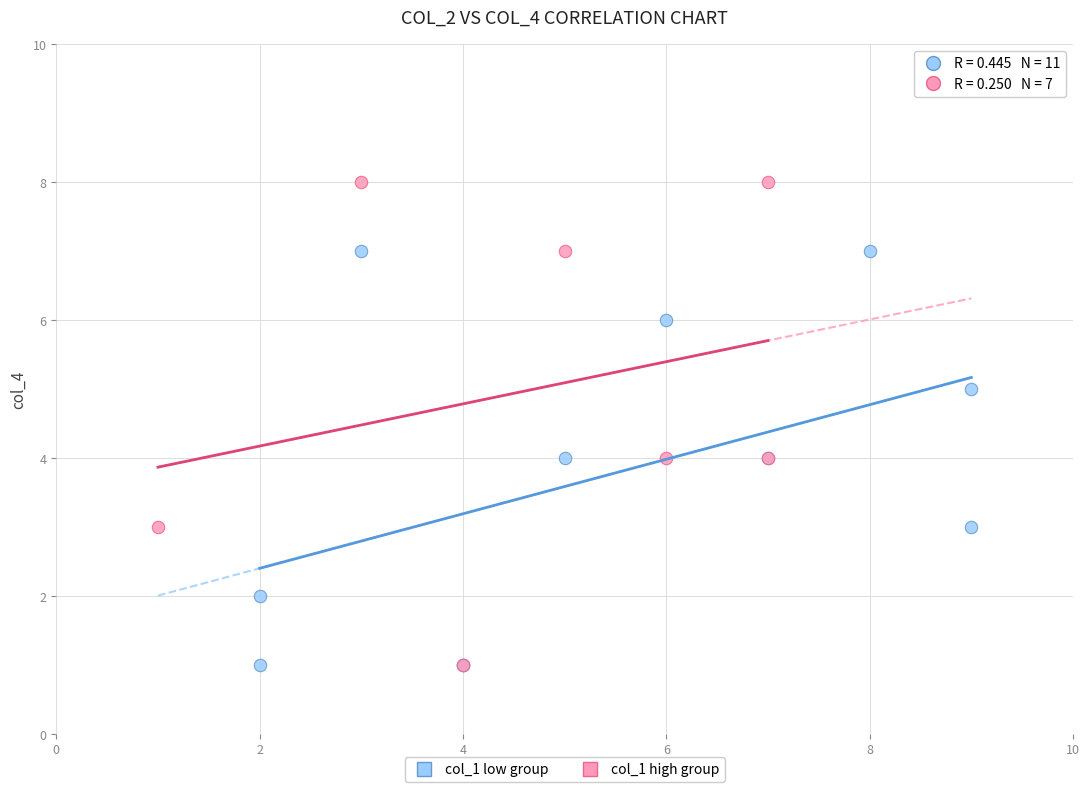

Which series has the widest spread of Y values?

col_1 high group